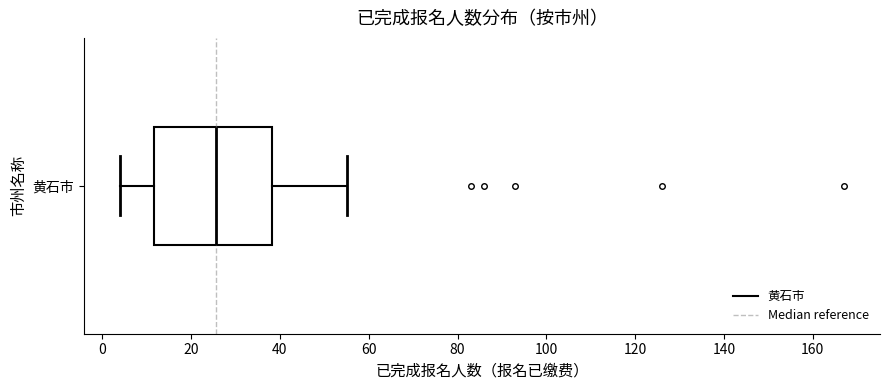

Transcribe this box plot: give where the median line is, the range the box spans, and where the two whiskers end, as read against the x-axis. The values are not printed on the chart, so give them approximately, as read against the axis.

median 26, box 12 to 38, whiskers 4 to 56